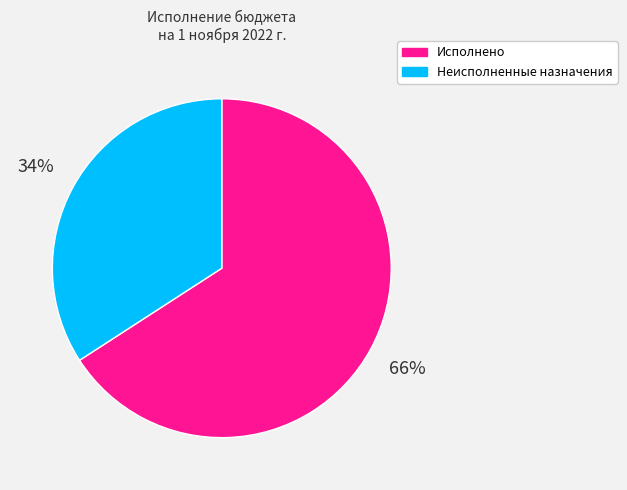

Is there a majority slice in this chart?

Yes